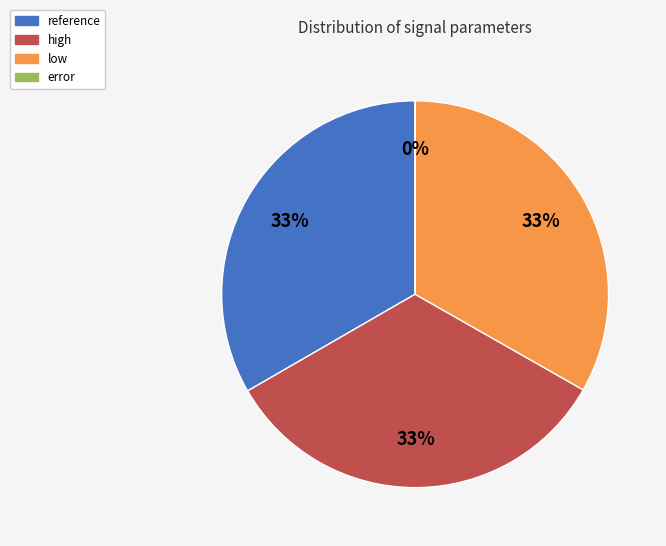

Which slice is the smallest?

error